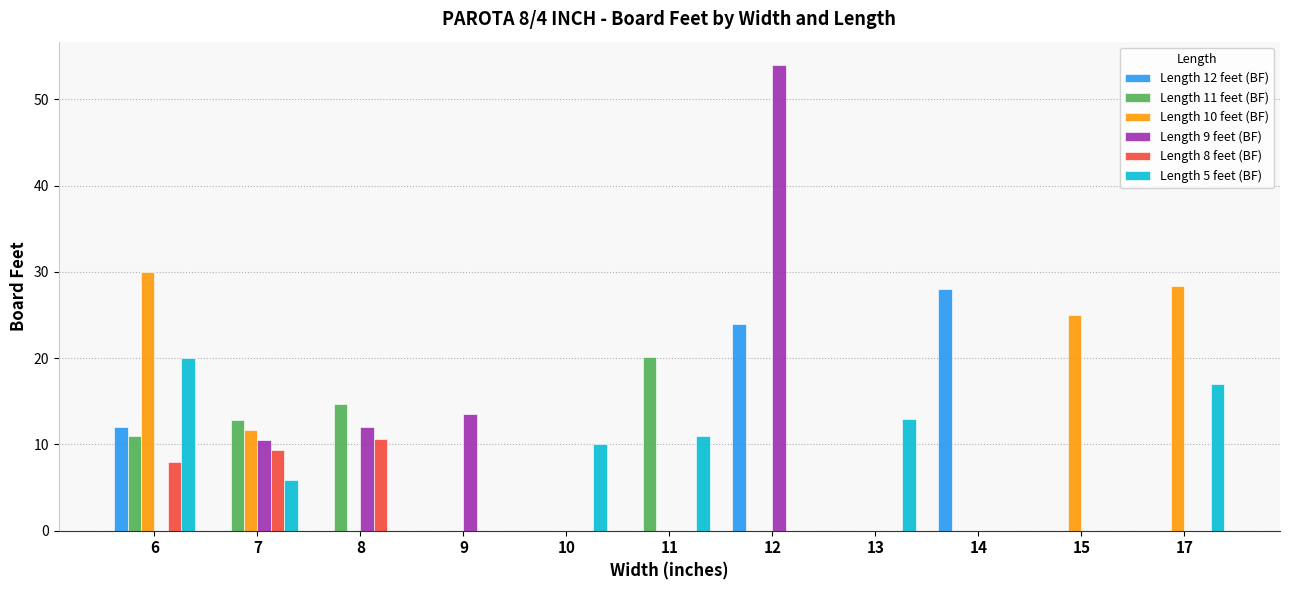

Does the chart contain stacked bars?

No